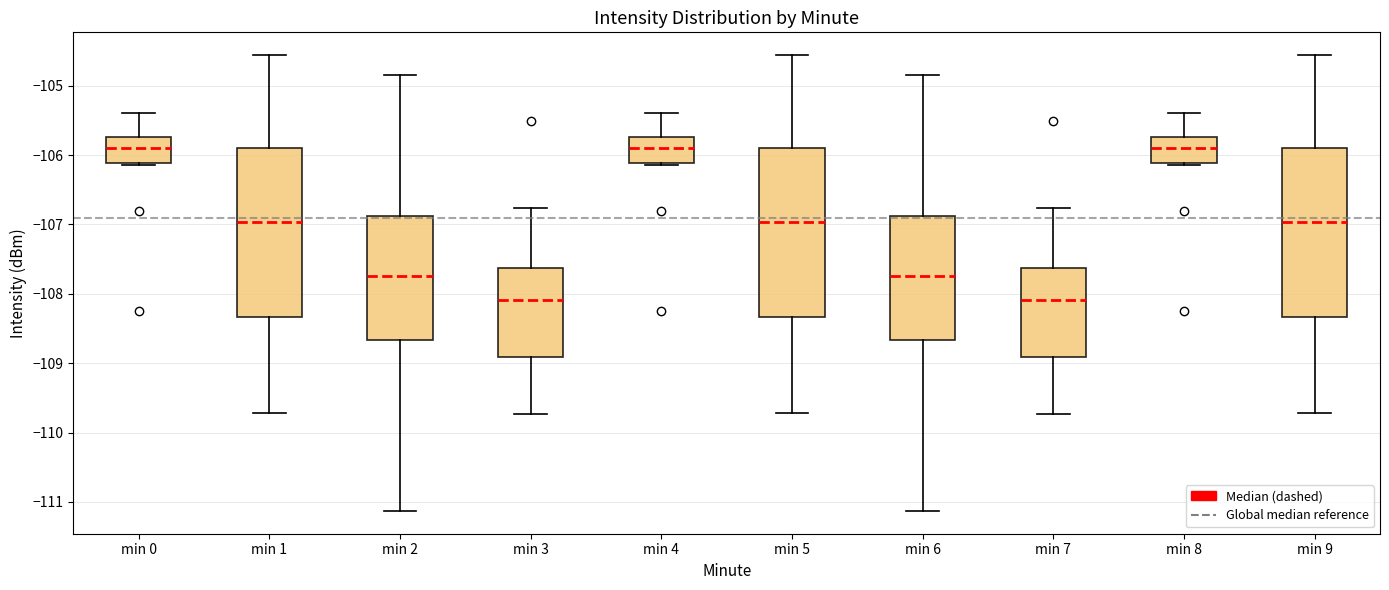

Reading left to right, transcribe this box plot: for each box, give where its median line is, the range the box spans, and where its two whiskers end, as read against the y-axis. The values are not printed on the chart, so give them approximately, as read against the axis.

min 0: median -105.9, box -106.1 to -105.7, whiskers -106.1 to -105.4
min 1: median -107.0, box -108.3 to -105.9, whiskers -109.7 to -104.6
min 2: median -107.7, box -108.7 to -106.9, whiskers -111.1 to -104.8
min 3: median -108.1, box -108.9 to -107.6, whiskers -109.7 to -106.8
min 4: median -105.9, box -106.1 to -105.7, whiskers -106.1 to -105.4
min 5: median -107.0, box -108.3 to -105.9, whiskers -109.7 to -104.6
min 6: median -107.7, box -108.7 to -106.9, whiskers -111.1 to -104.8
min 7: median -108.1, box -108.9 to -107.6, whiskers -109.7 to -106.8
min 8: median -105.9, box -106.1 to -105.7, whiskers -106.1 to -105.4
min 9: median -107.0, box -108.3 to -105.9, whiskers -109.7 to -104.6